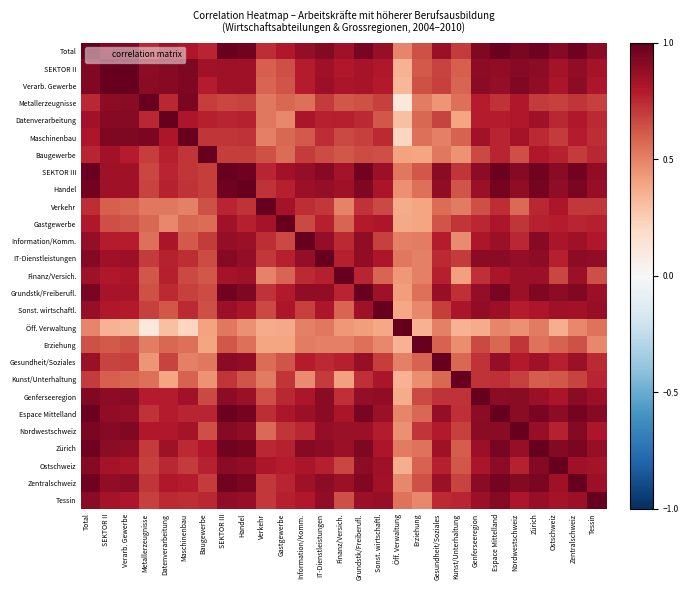

At which category does the chart reach its peak across all series?

Total